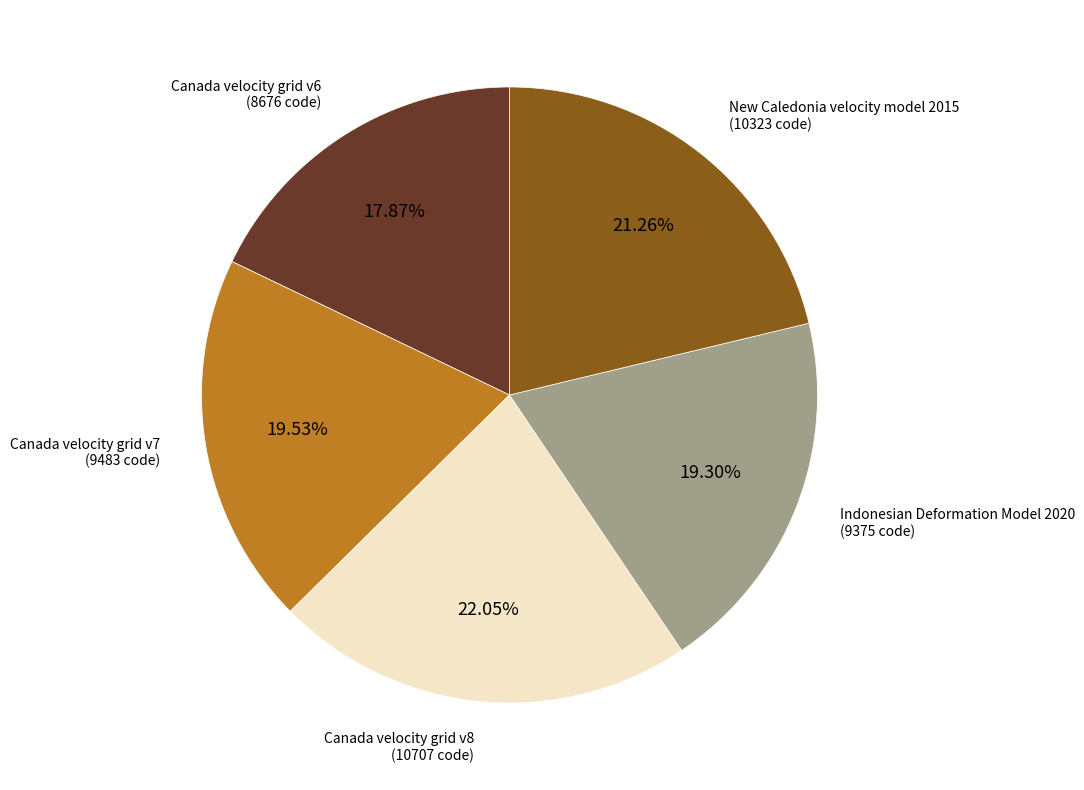

Is there a majority slice in this chart?

No